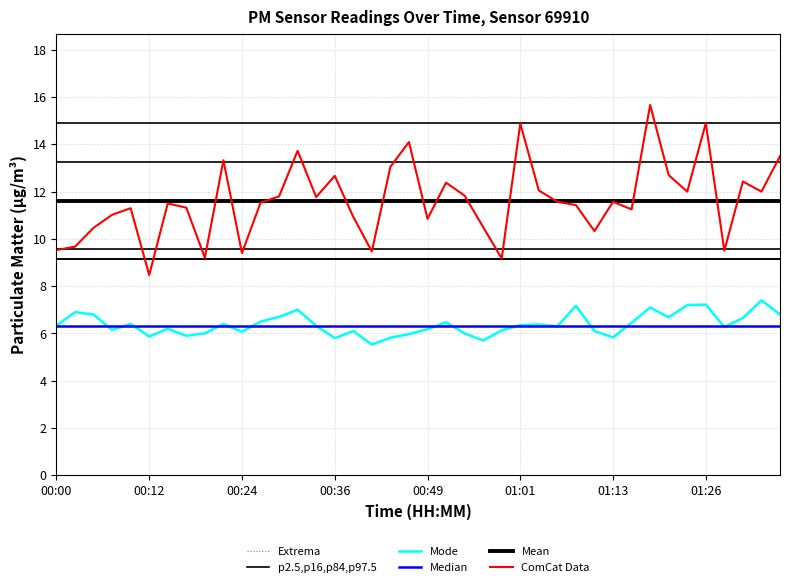

What is the label of the 28th point from the left?

01:06